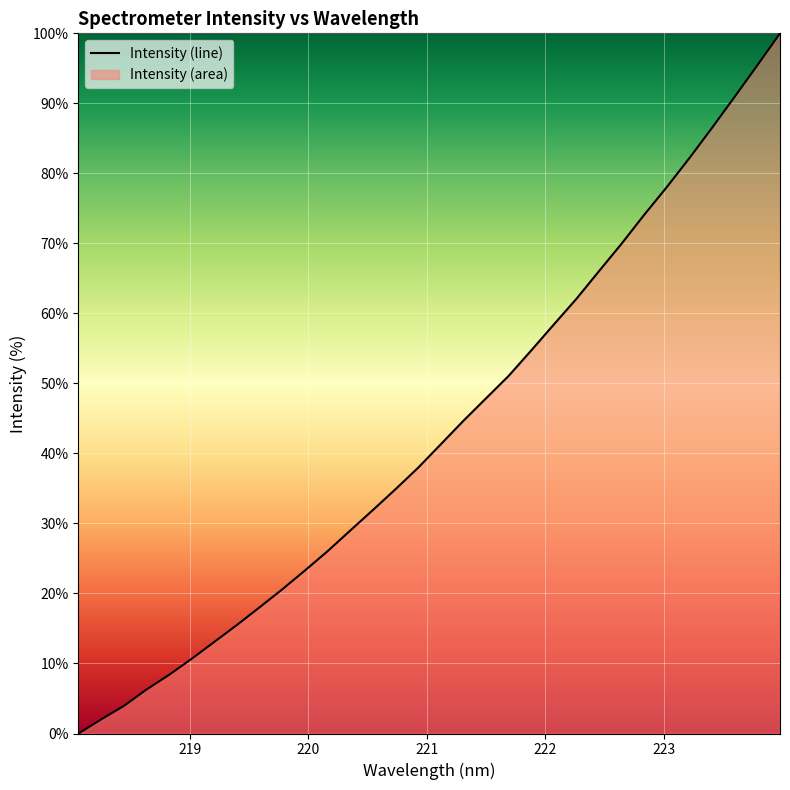

What is the difference between the maximum and minimum values?

100.0